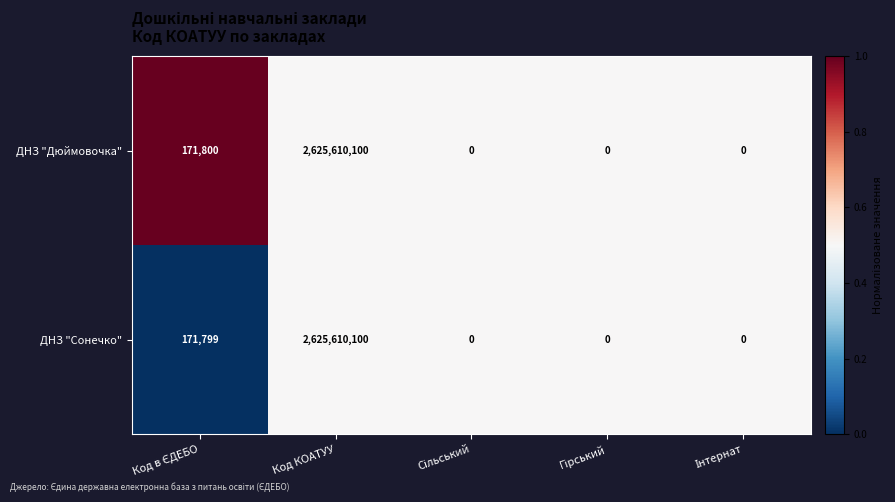

At which category is the sum across all series the highest?

Код КОАТУУ